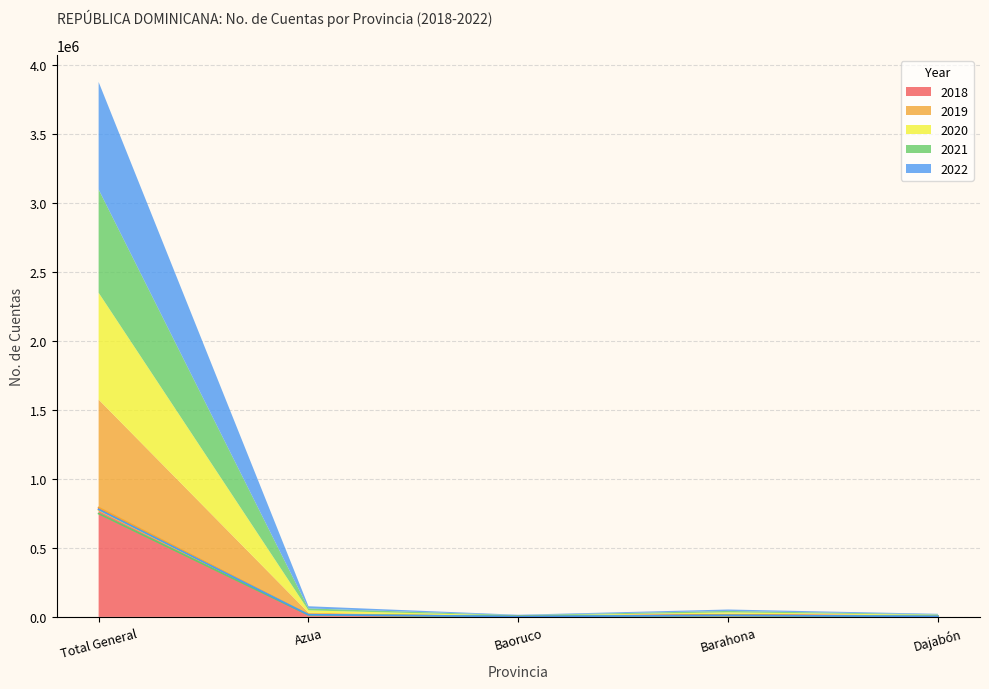

What is the greatest value displayed?

791959